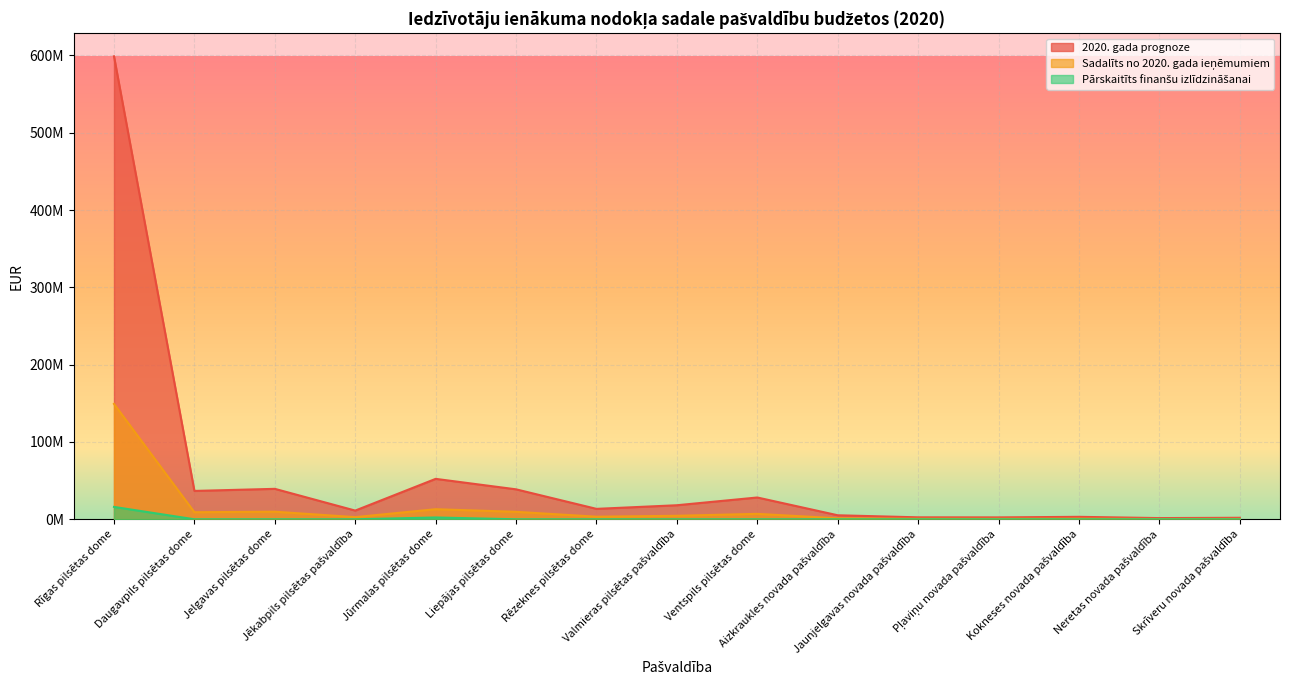

At which category is the sum across all series the highest?

Rīgas pilsētas dome